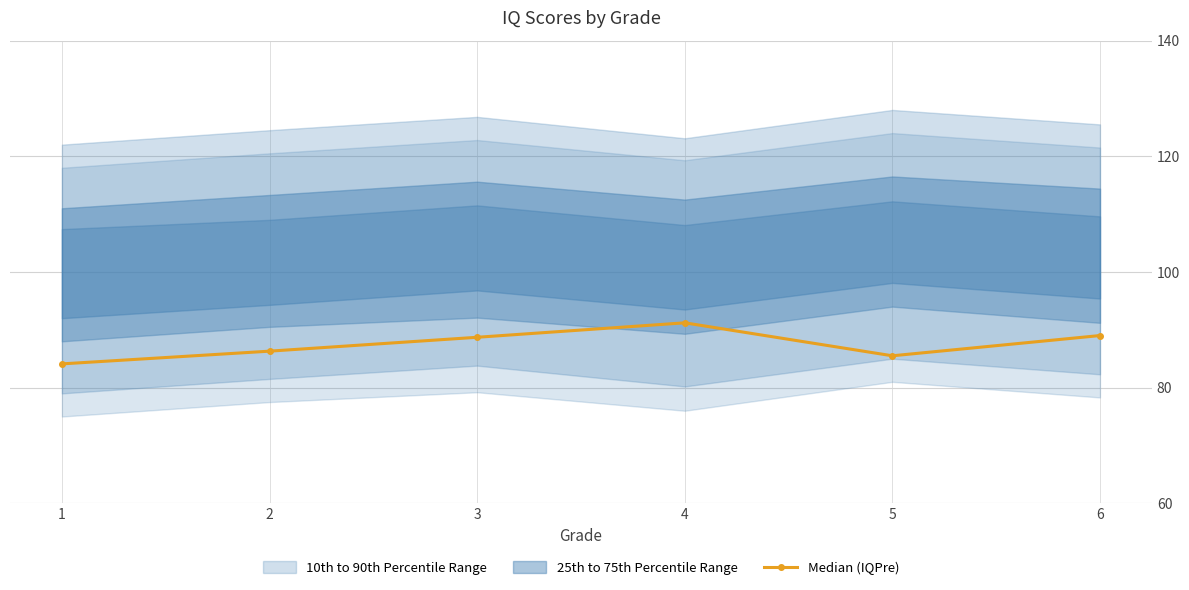

What is the sum of all values?

524.8